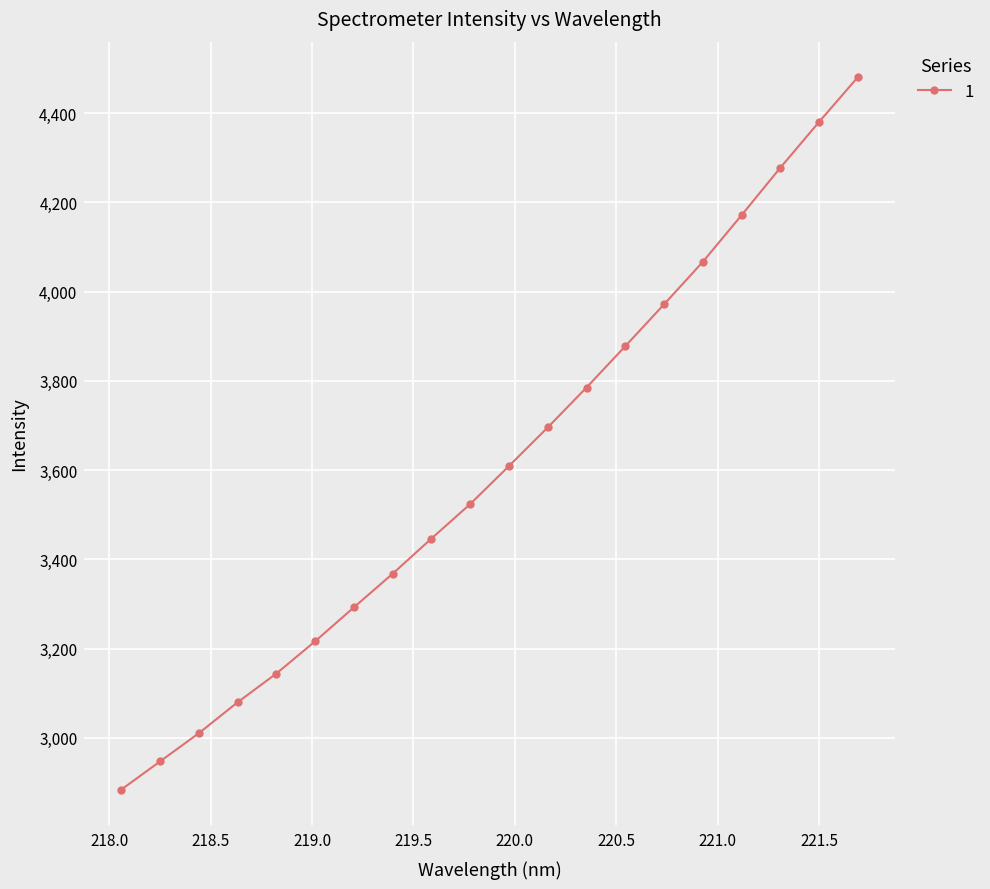

How many distinct data groups are displayed?

1